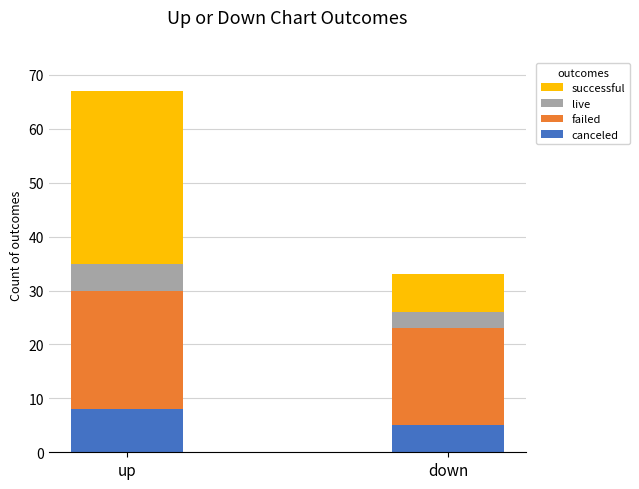

Where is canceled nearest to the value 6?

down